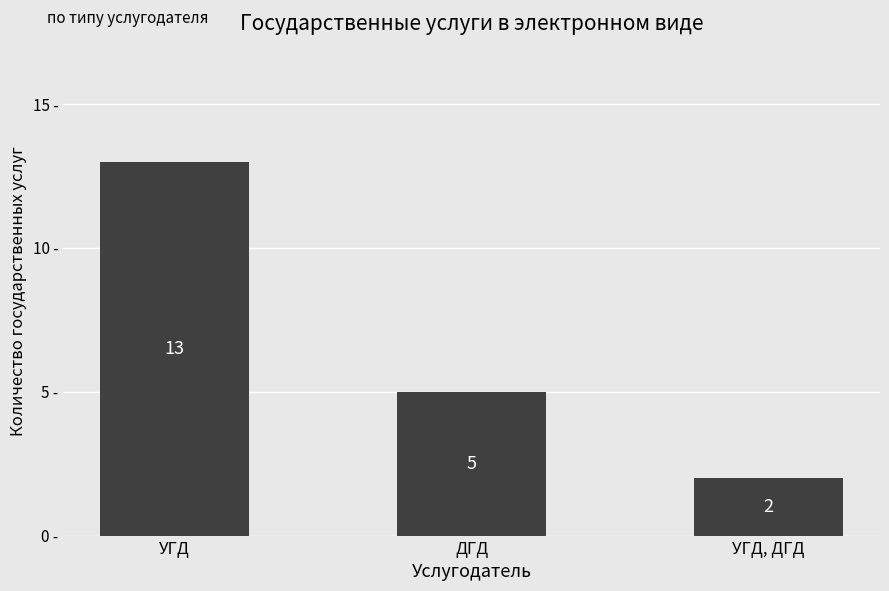

List the labels in order of value, largest first.

УГД, ДГД, УГД, ДГД